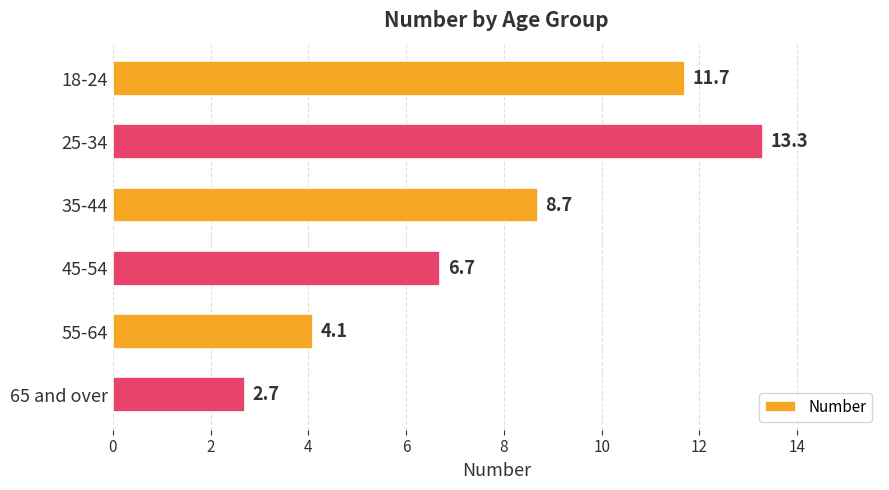

Rank the categories by value from lowest to highest.

65 and over, 55-64, 45-54, 35-44, 18-24, 25-34